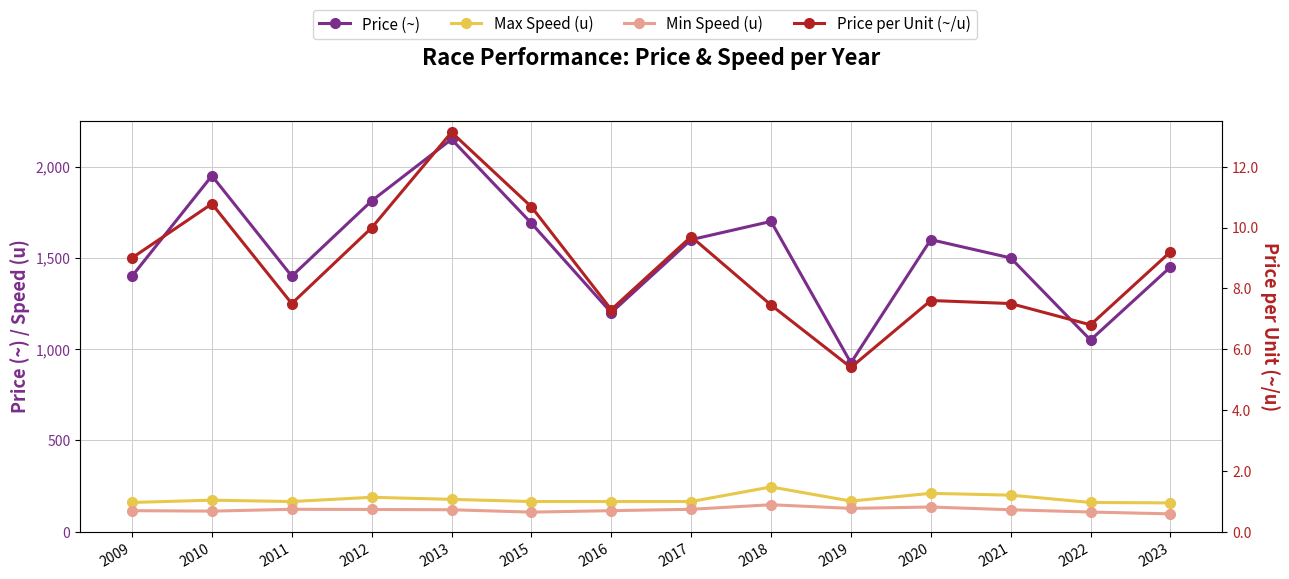

At how many categories does at least one series exceed 1863?

2